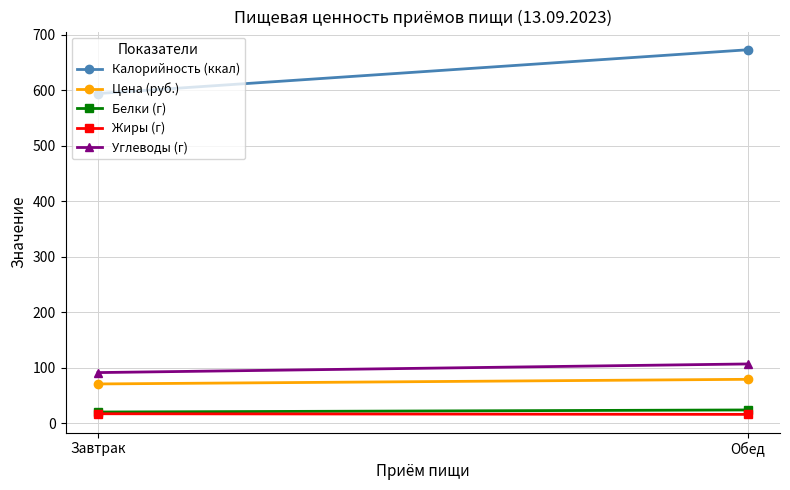

What are all the series names shown in the legend?

Калорийность (ккал), Цена (руб.), Белки (г), Жиры (г), Углеводы (г)